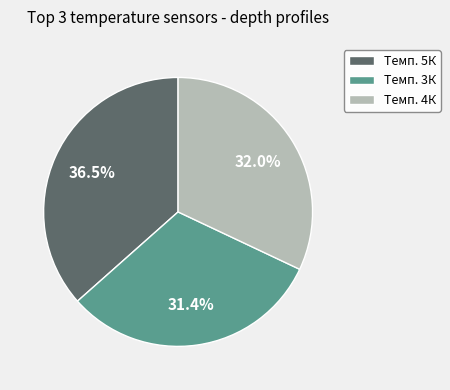

Does any single category account for the majority?

No